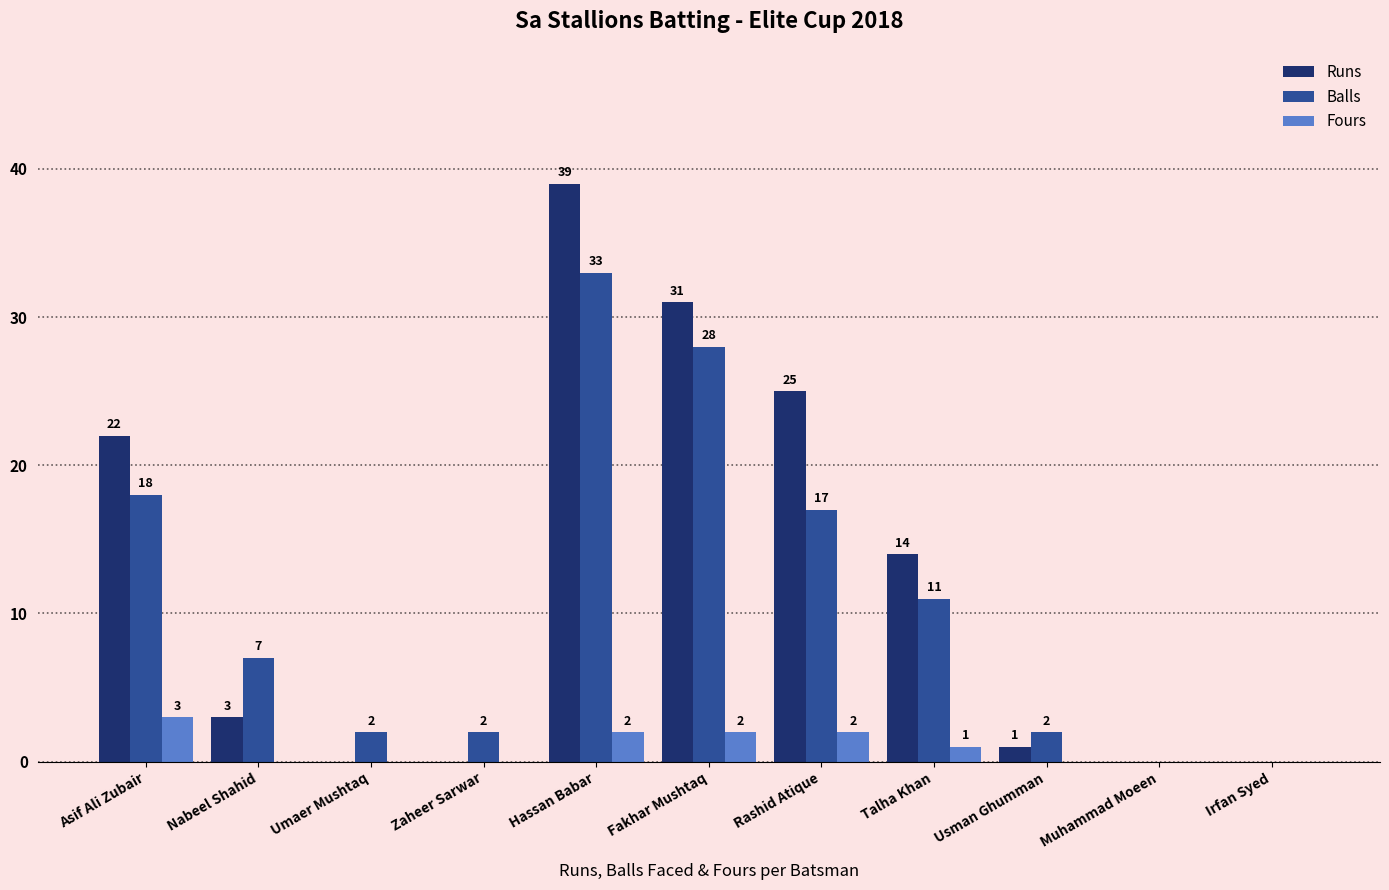

Is the value of Runs at Irfan Syed greater than the value of Fours at Talha Khan?

No